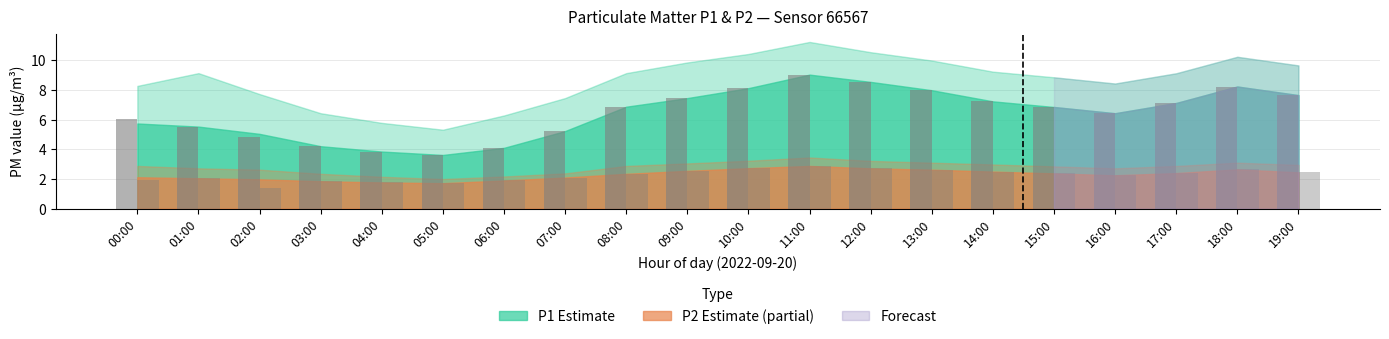

Reading left to right, list all the values displayed in this chart.

P1 (bar): 00:00=6.1	01:00=5.5	02:00=4.8	03:00=4.2	04:00=3.9	05:00=3.6	06:00=4.1	07:00=5.2	08:00=6.9	09:00=7.5	10:00=8.1	11:00=9.0	12:00=8.5	13:00=8.0	14:00=7.2	15:00=6.8	16:00=6.4	17:00=7.1	18:00=8.2	19:00=7.7
P2 (bar): 00:00=1.9	01:00=2.0	02:00=1.4	03:00=1.9	04:00=1.8	05:00=1.7	06:00=1.9	07:00=2.1	08:00=2.4	09:00=2.5	10:00=2.7	11:00=2.9	12:00=2.7	13:00=2.6	14:00=2.5	15:00=2.4	16:00=2.2	17:00=2.4	18:00=2.6	19:00=2.5